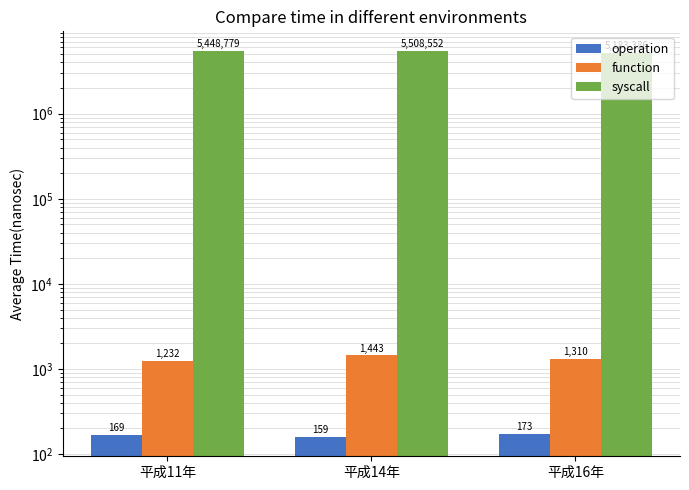

The value of operation at 平成11年 is 169. True or false?

True